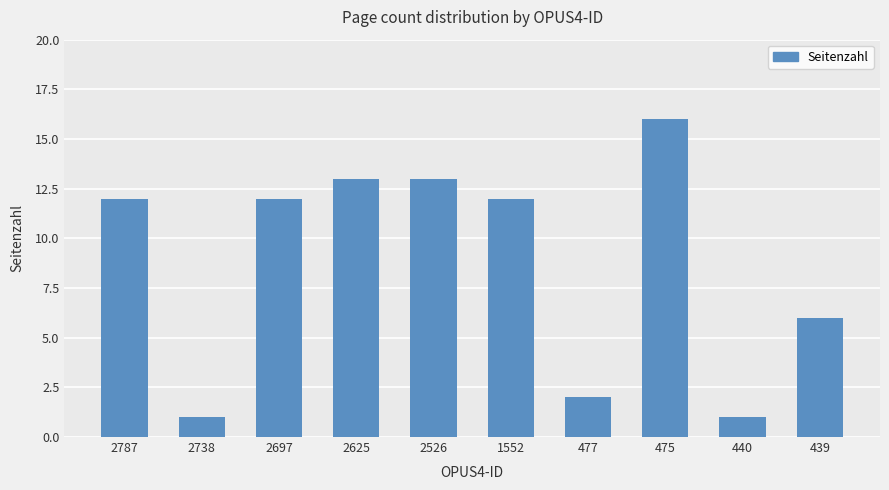

What is the difference between the maximum and second lowest values?

15